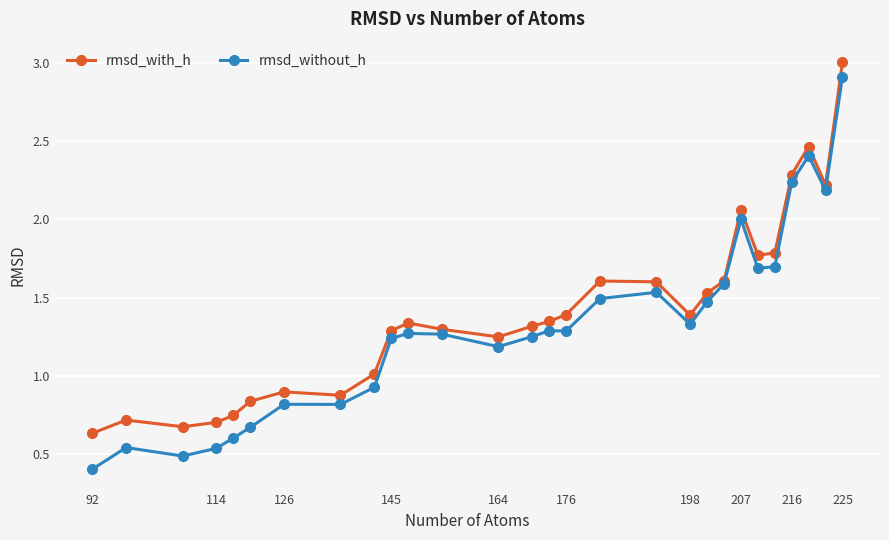

What are all the series names shown in the legend?

rmsd_with_h, rmsd_without_h